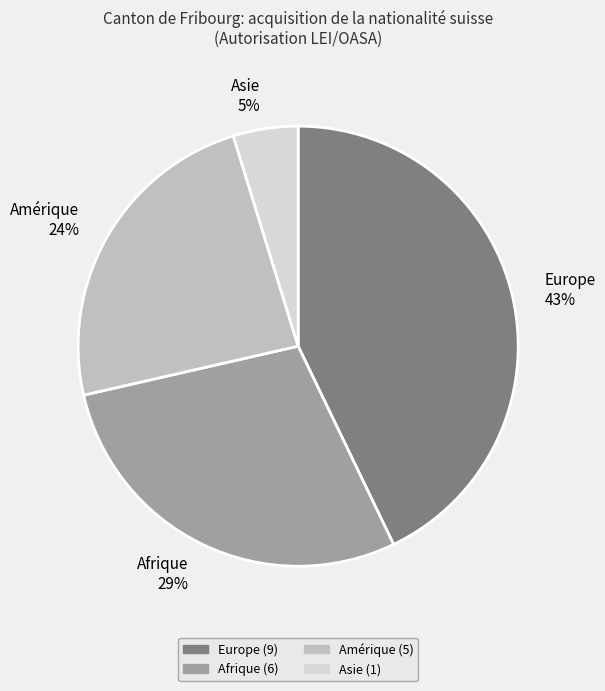

Rank the categories by value from lowest to highest.

Asie, Amérique, Afrique, Europe